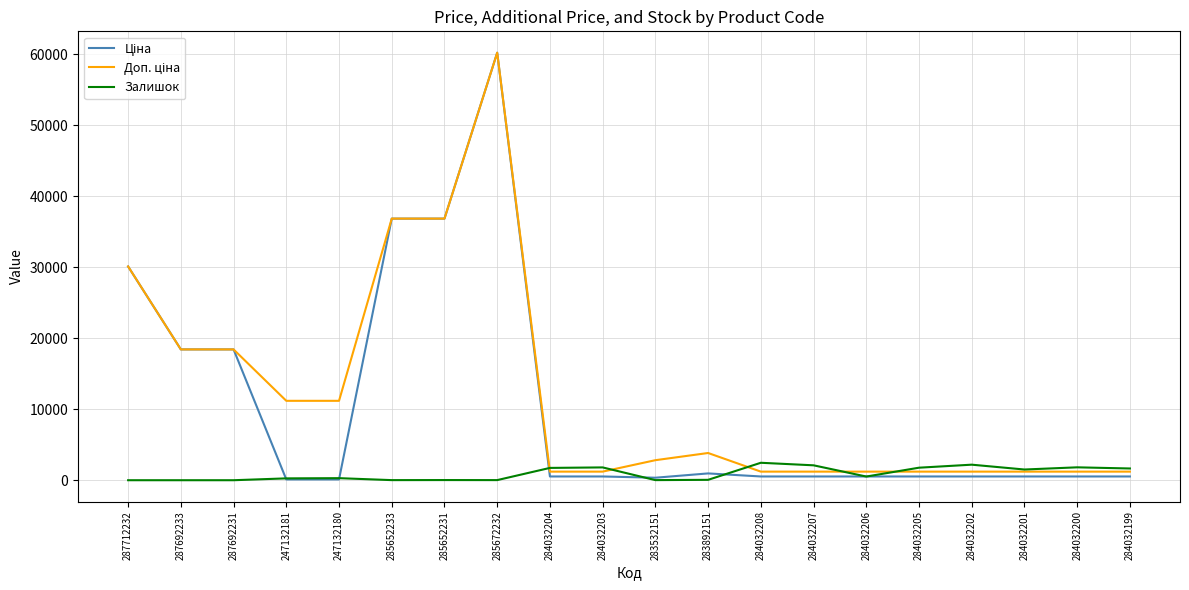

At which category is the sum across all series the highest?

285672232